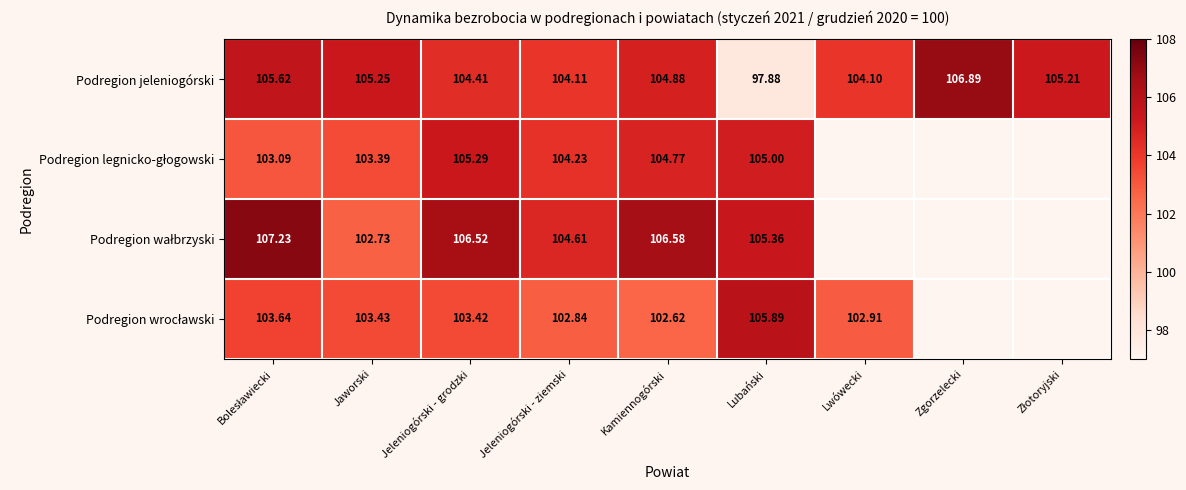

At which label is Podregion jeleniogórski closest to 102?

Lwówecki